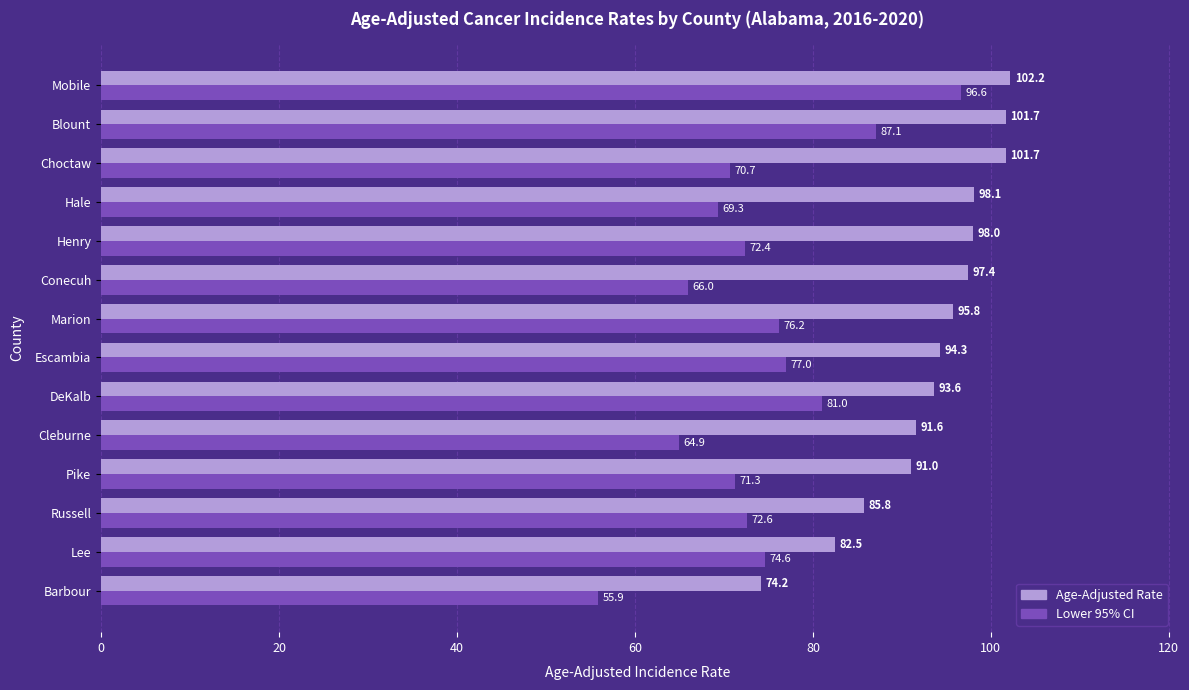

What is the approximate value of Lower 95% CI at Lee?

74.6